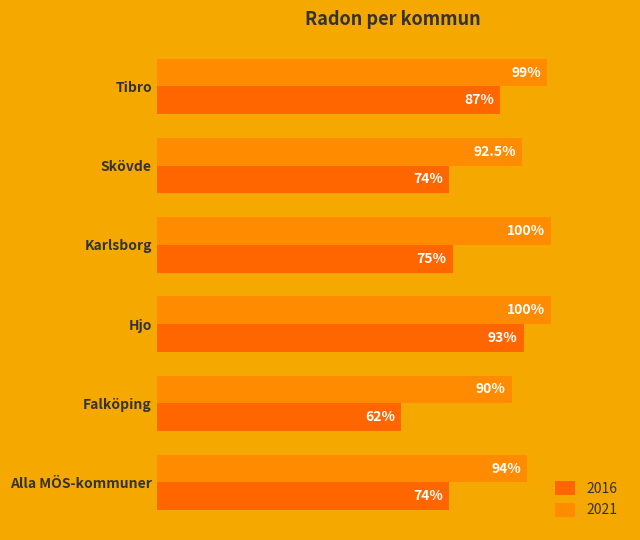

How many bars are there in each group?

2